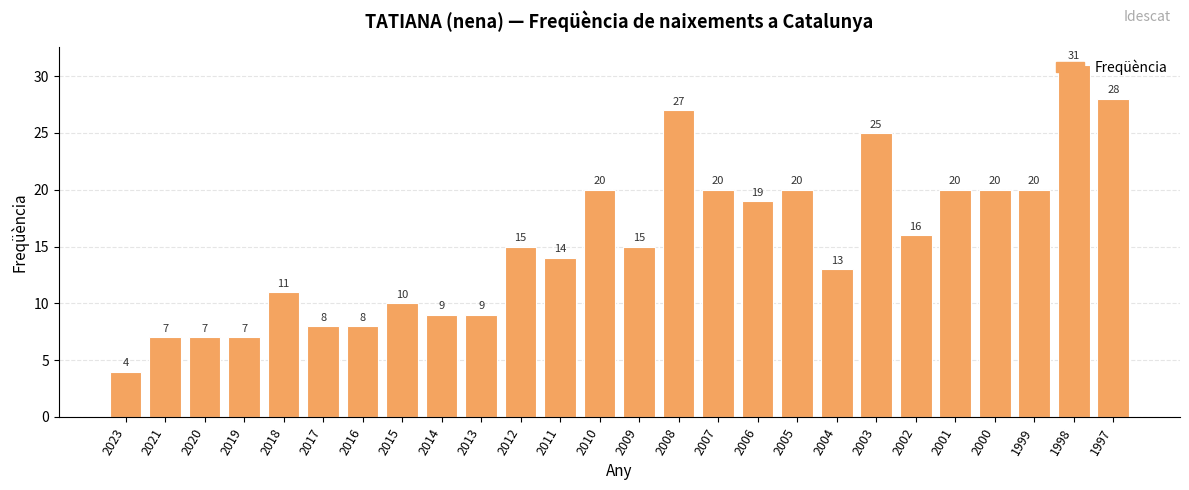

True or false: the data shows 40 at 2008.

False